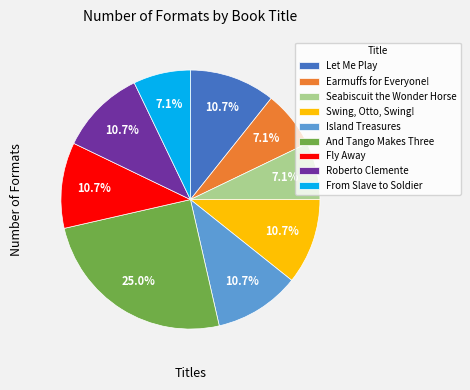

Do Island Treasures and And Tango Makes Three together represent more than half of the pie?

No